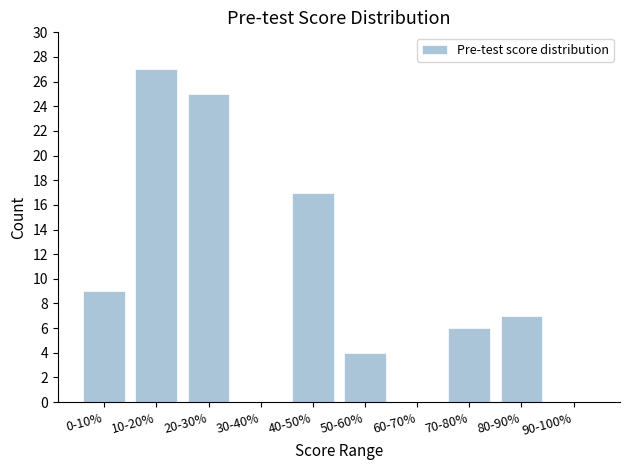

Reading right to left, what are all the values shown in this chart?

90-100%=0	80-90%=7	70-80%=6	60-70%=0	50-60%=4	40-50%=17	30-40%=0	20-30%=25	10-20%=27	0-10%=9